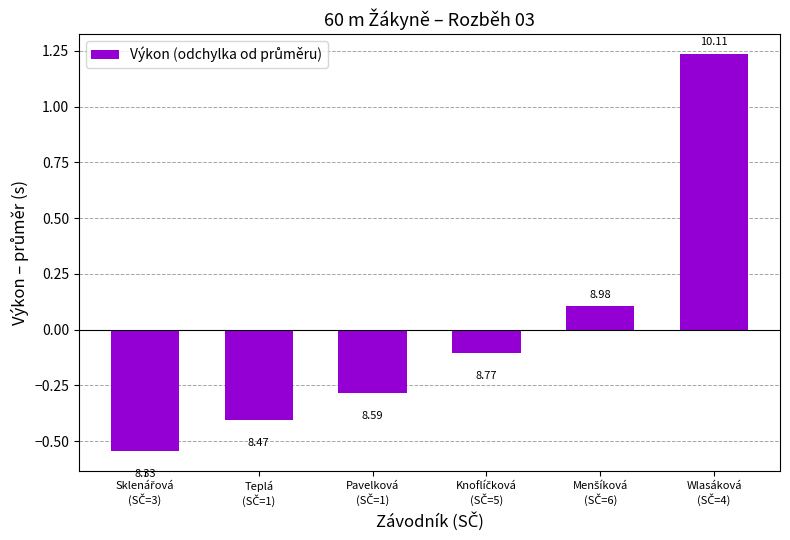

How many bars are there in total?

6